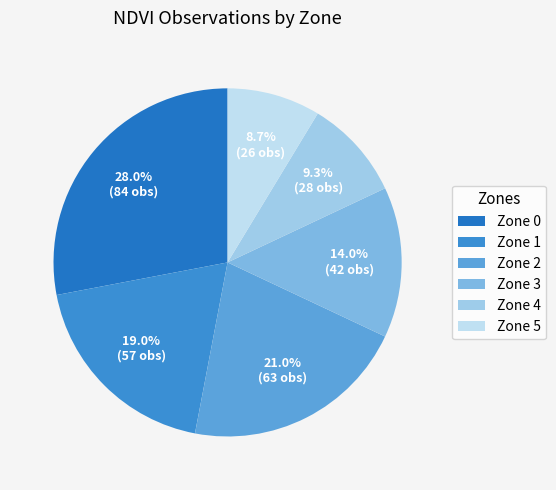

To the nearest percent, what portion does Zone 2 represent?

21%